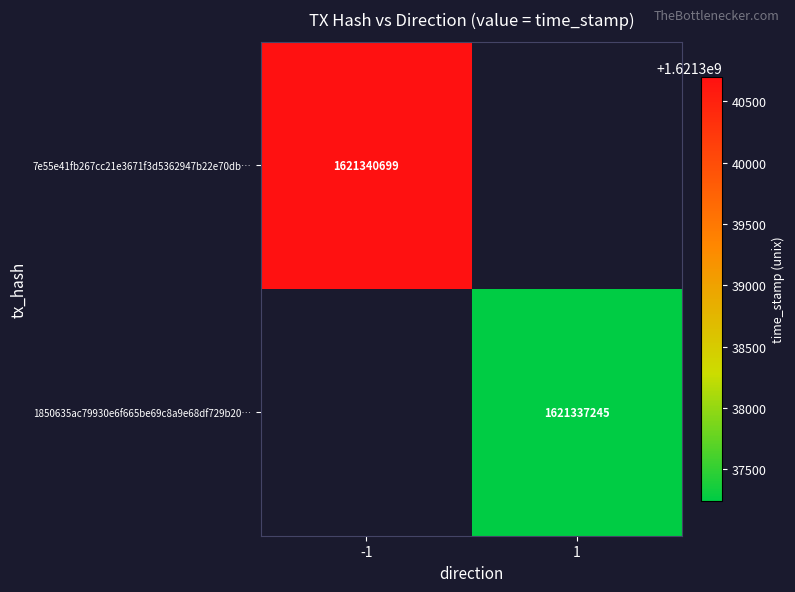

True or false: 7e55e41fb267cc21e3671f3d5362947b22e70db… has a value of 531648939 at -1.

False